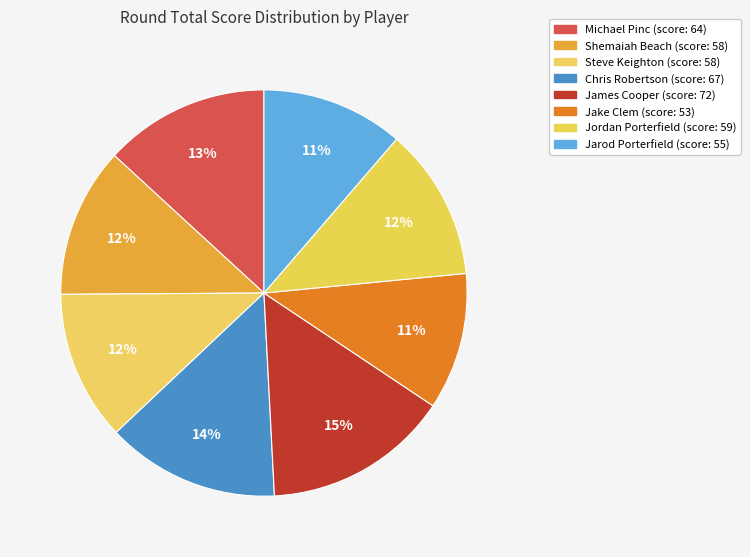

How many segments does this pie chart have?

8